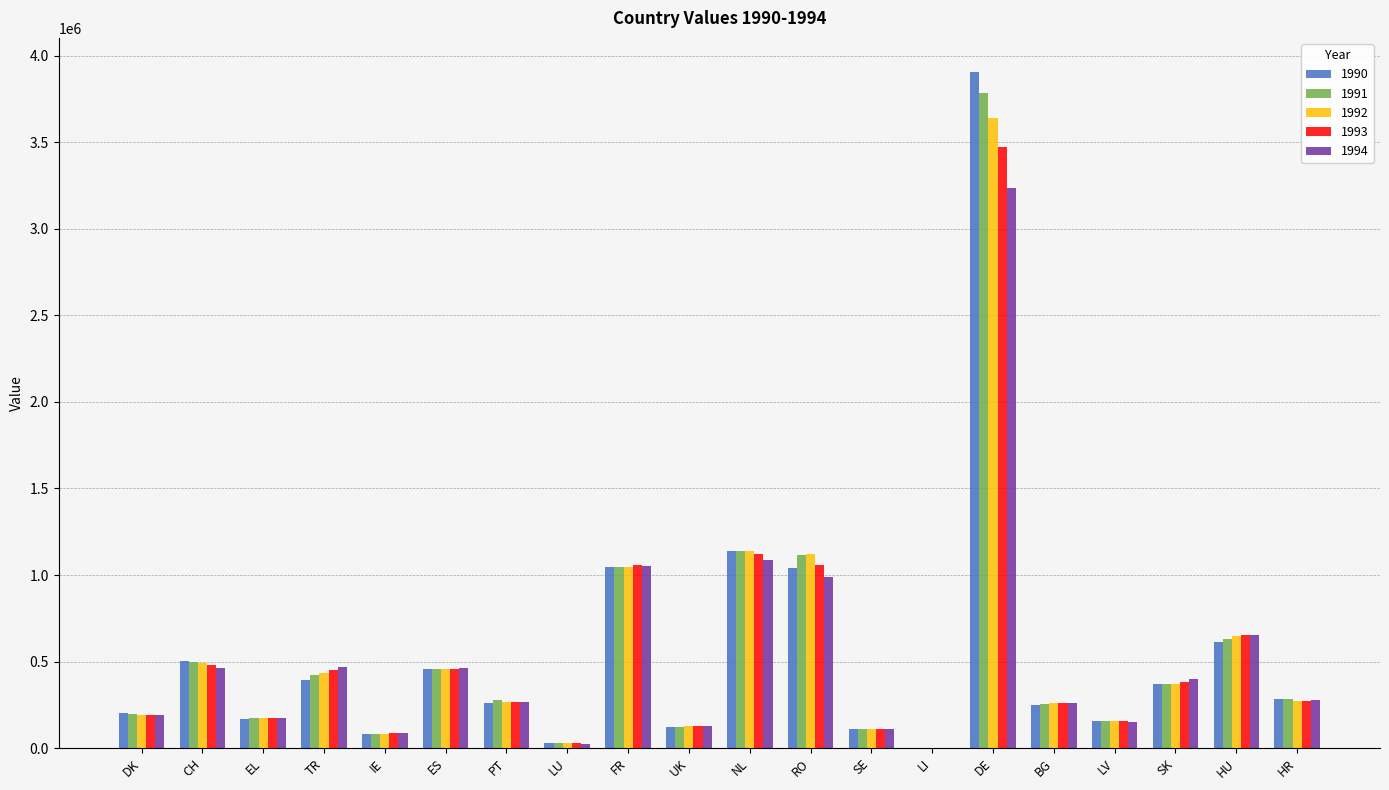

Are the bars horizontal?

No